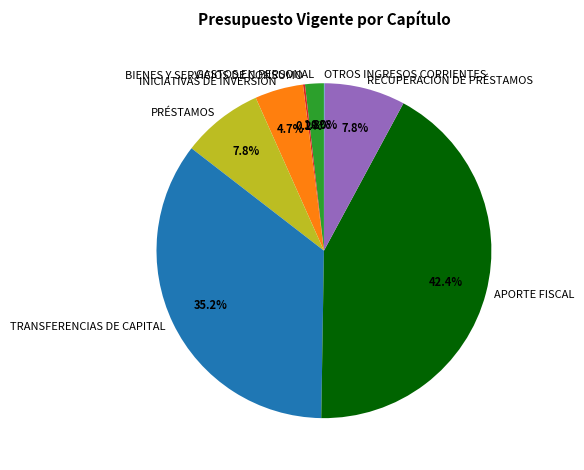

What is the ratio of the value at RECUPERACIÓN DE PRÉSTAMOS to the value at INICIATIVAS DE INVERSIÓN?

1.7